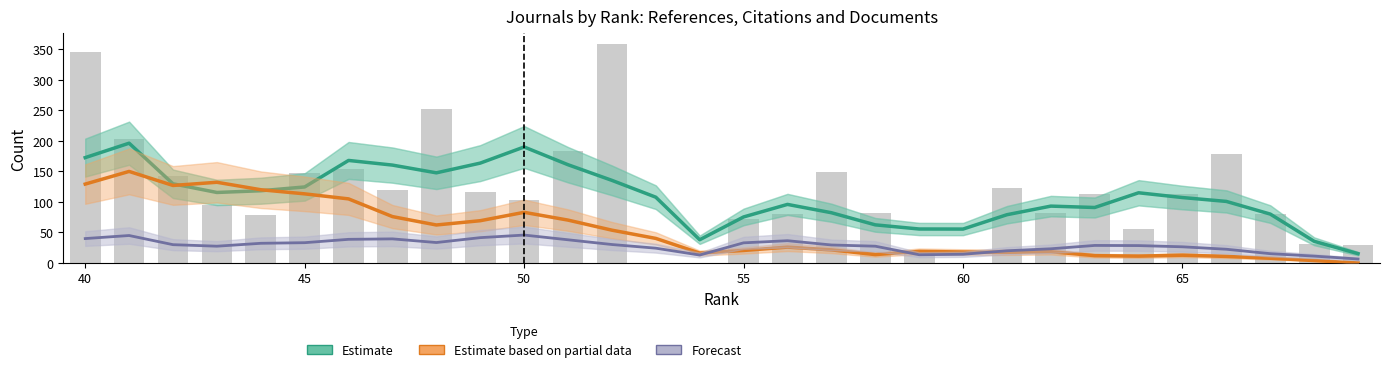

The Estimate based on partial data (Total Cites 3yr) series shows 68.9 at 26. True or false?

False